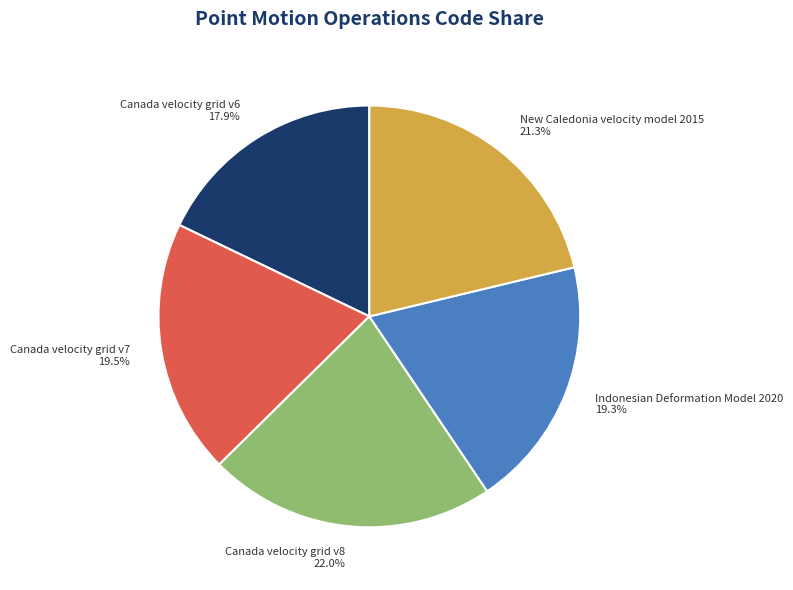

Do Canada velocity grid v6 and New Caledonia velocity model 2015 together represent more than half of the pie?

No